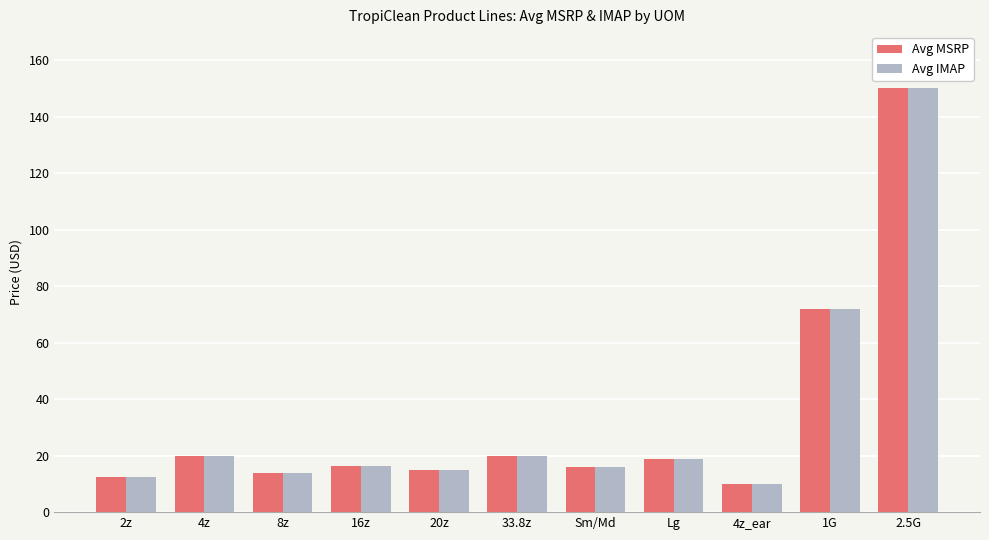

What value does the Avg MSRP series have at 16z?

16.3